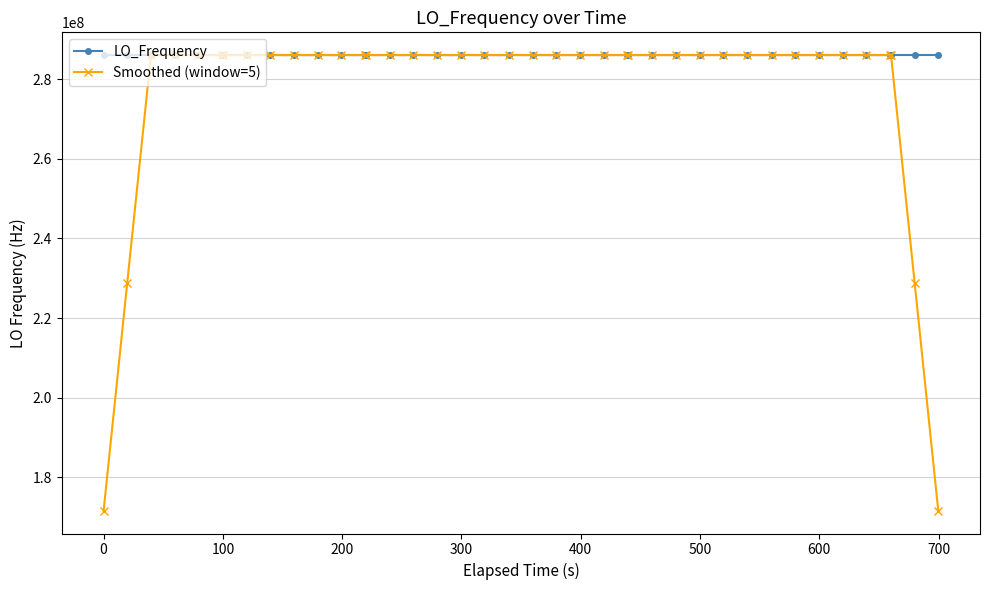

Which series has the largest range (max minus min)?

Smoothed (window=5)